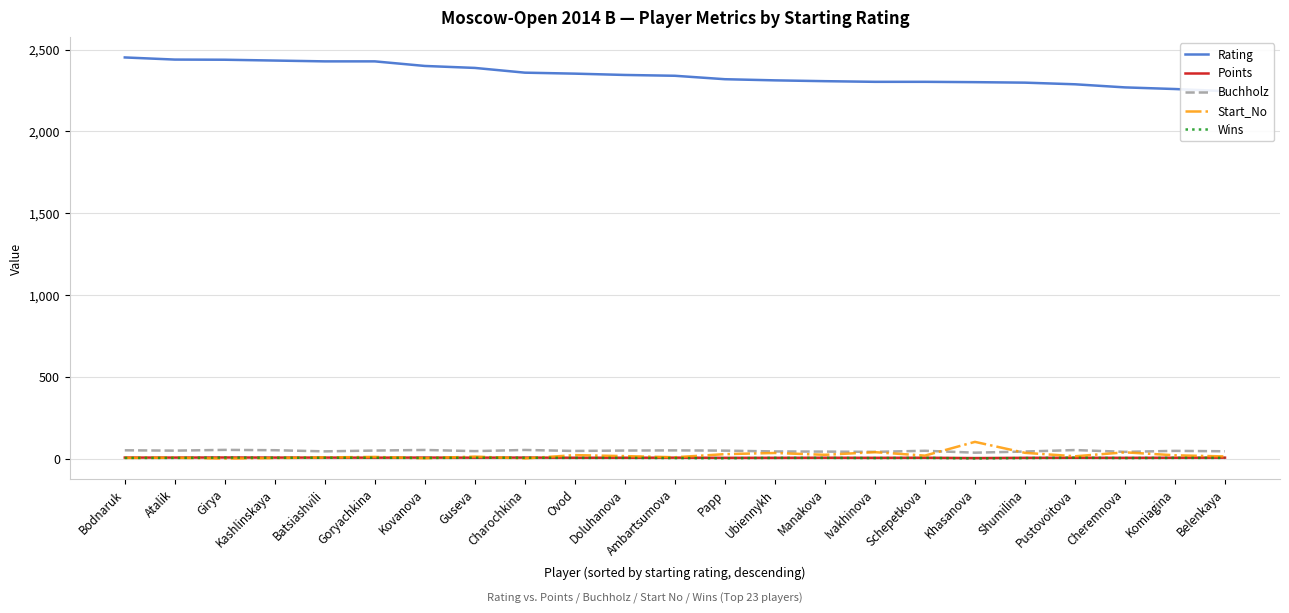

Which category has the highest value across all series?

Bodnaruk